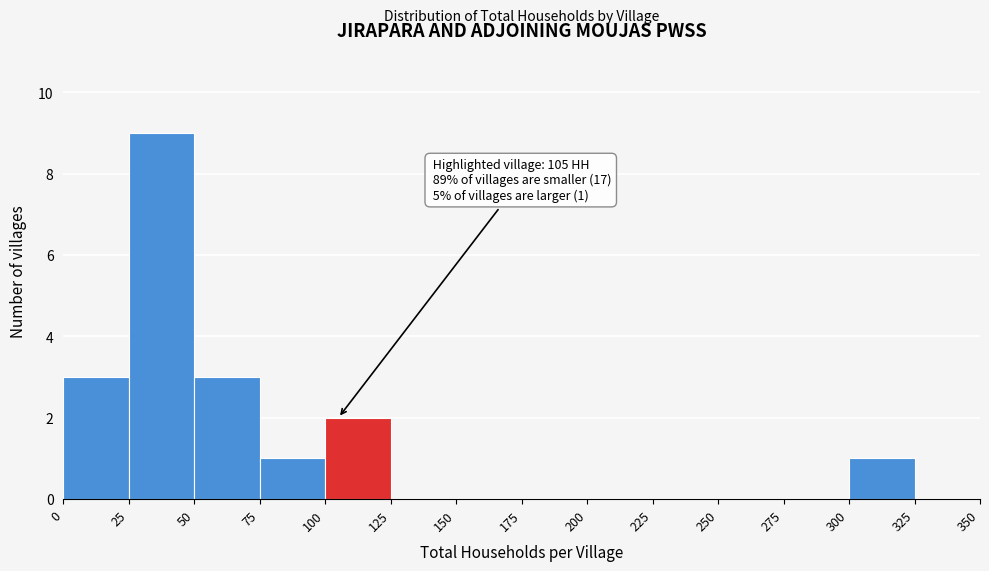

Which range on the x-axis has the tallest bar?

25 to 50